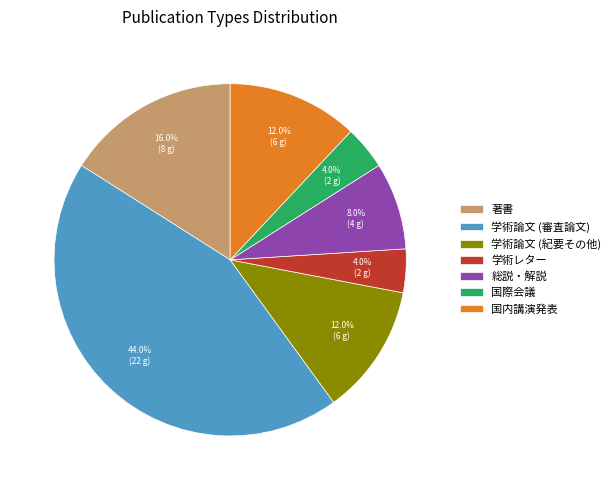

What percentage is the 学術レター slice, to the nearest percent?

4%